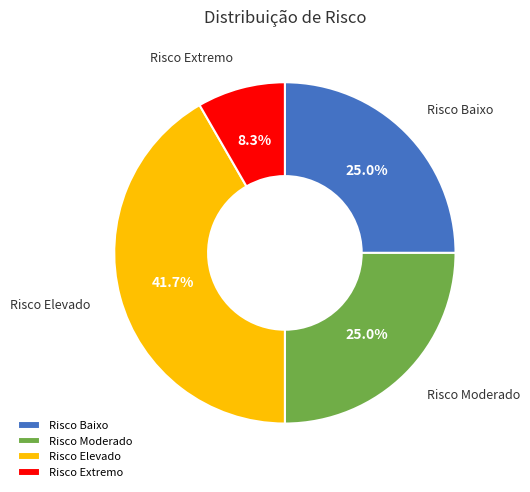

How many segments does this pie chart have?

4